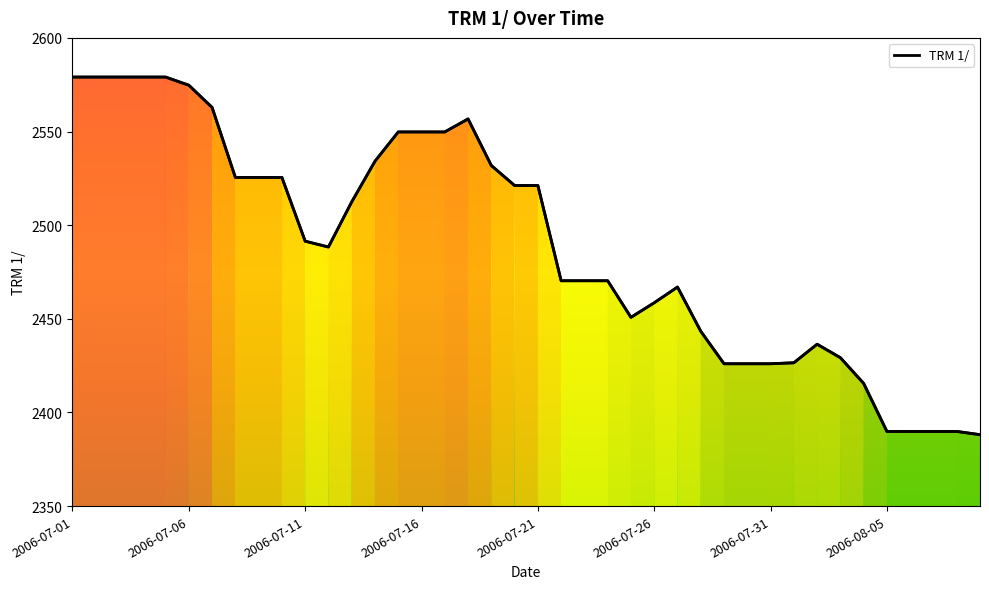

What is the minimum value shown in the chart?

2388.1